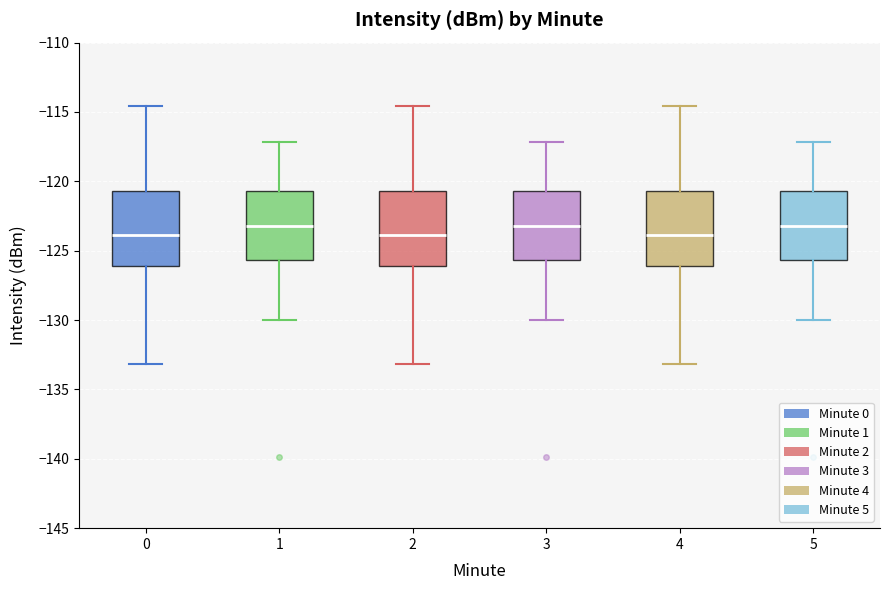

Reading left to right, transcribe this box plot: for each box, give where its median line is, the range the box spans, and where its two whiskers end, as read against the y-axis. The values are not printed on the chart, so give them approximately, as read against the axis.

0: median -124.0, box -126.0 to -120.5, whiskers -133.0 to -114.5
1: median -123.0, box -125.5 to -120.5, whiskers -130.0 to -117.0
2: median -124.0, box -126.0 to -120.5, whiskers -133.0 to -114.5
3: median -123.0, box -125.5 to -120.5, whiskers -130.0 to -117.0
4: median -124.0, box -126.0 to -120.5, whiskers -133.0 to -114.5
5: median -123.0, box -125.5 to -120.5, whiskers -130.0 to -117.0